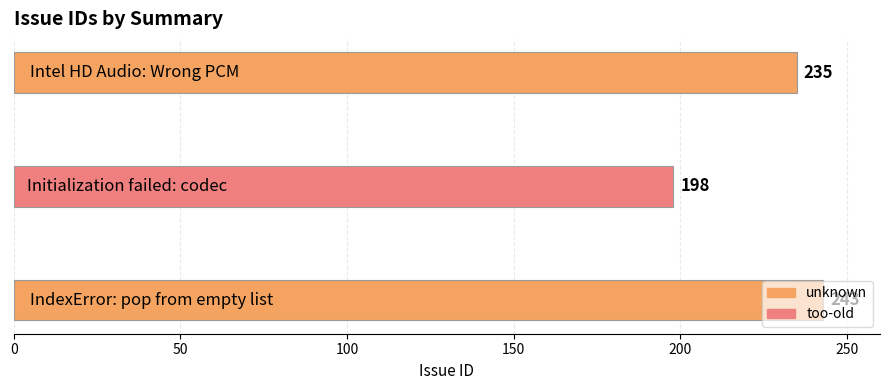

What is the average value?

225